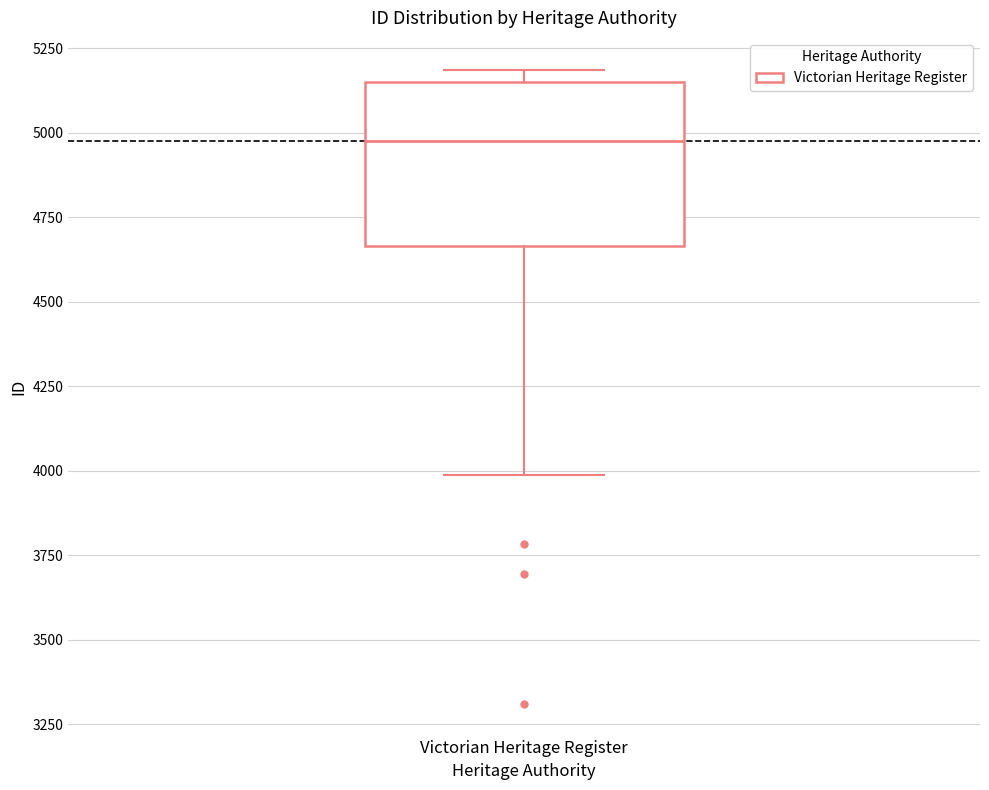

Transcribe this box plot: give where the median line is, the range the box spans, and where the two whiskers end, as read against the y-axis. The values are not printed on the chart, so give them approximately, as read against the axis.

median 5000, box 4650 to 5150, whiskers 4000 to 5200